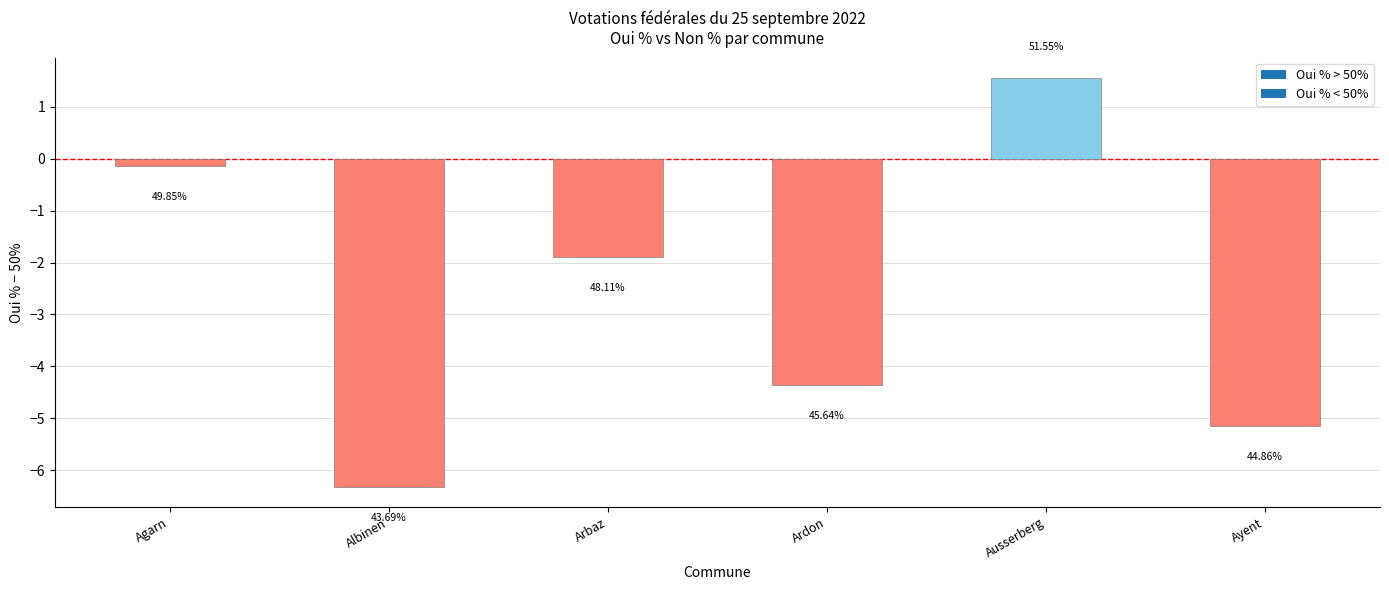

How many bars are there in total?

6